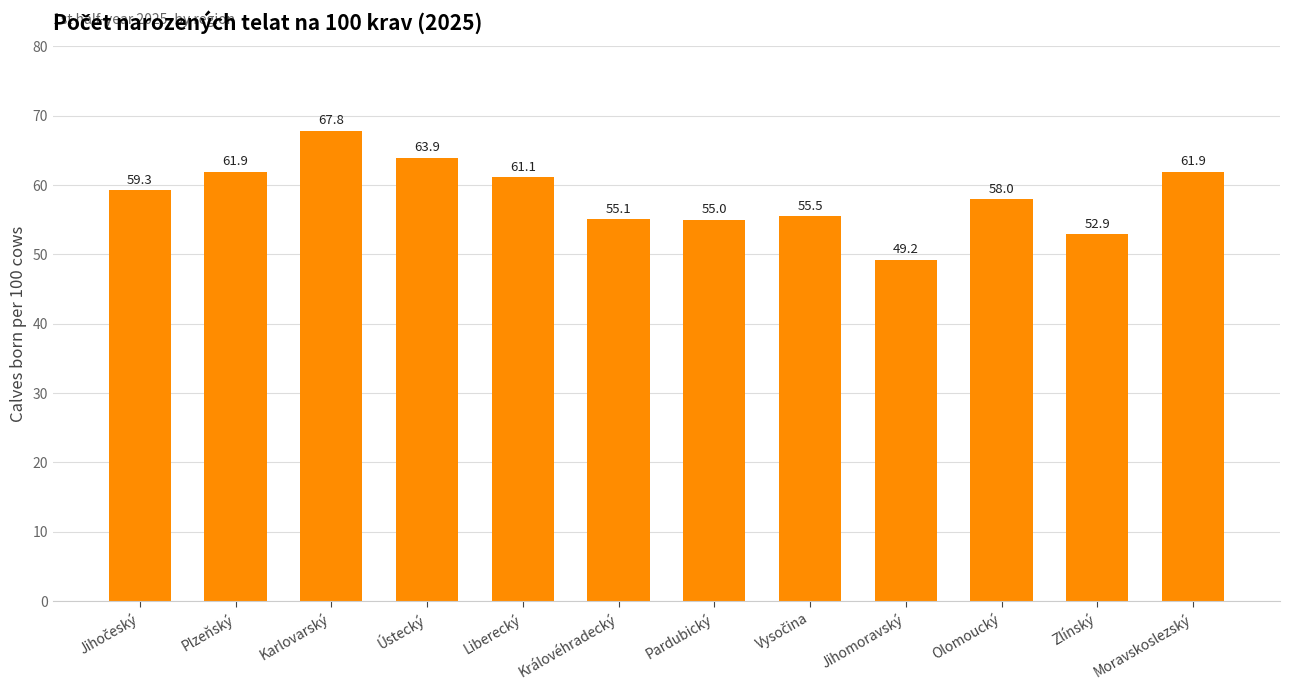

What is the ratio of the value at Liberecký to the value at Zlínský?

1.2